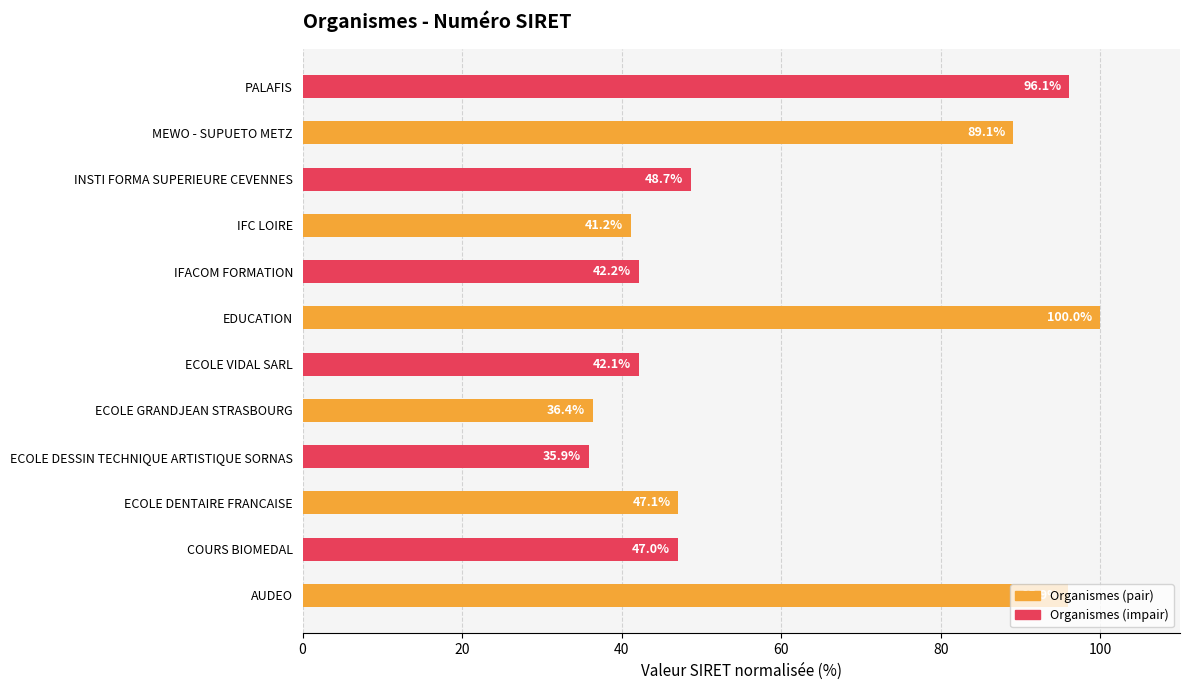

What is the average value?

60.1